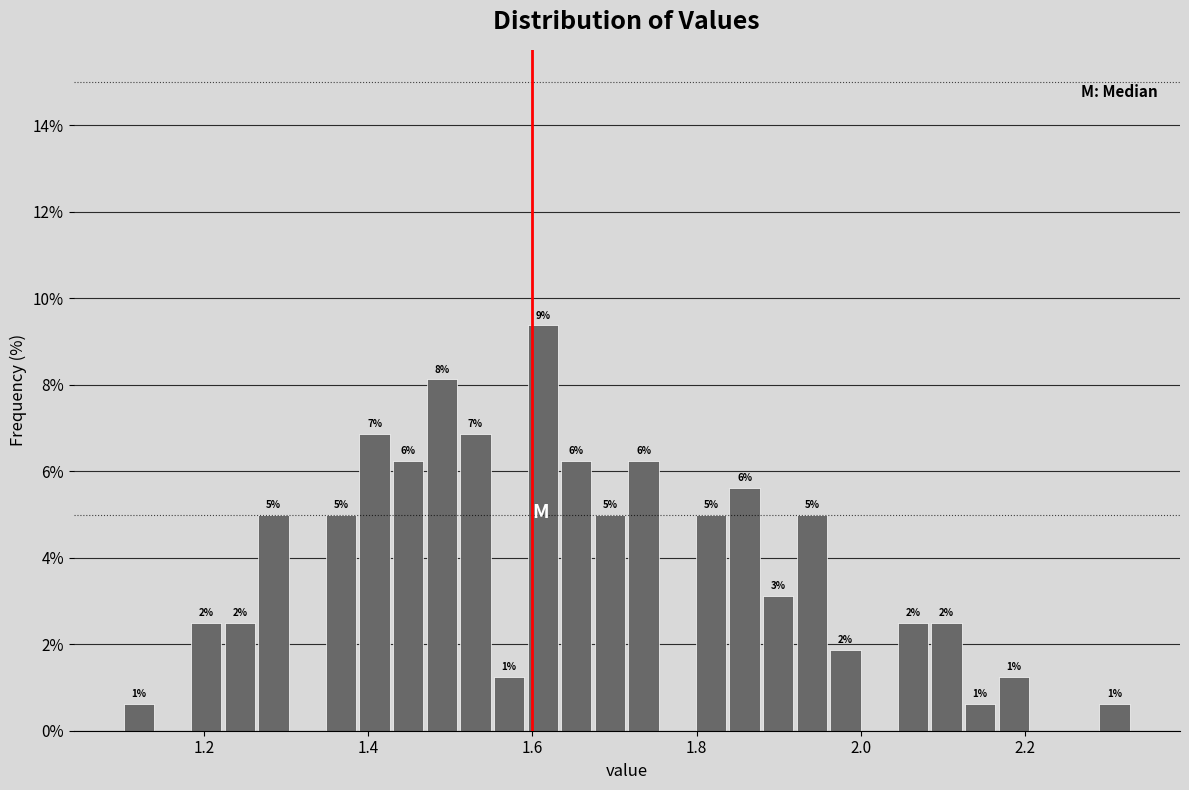

Read against the x-axis, roughly where is the centre of the tallest bar?

1.62